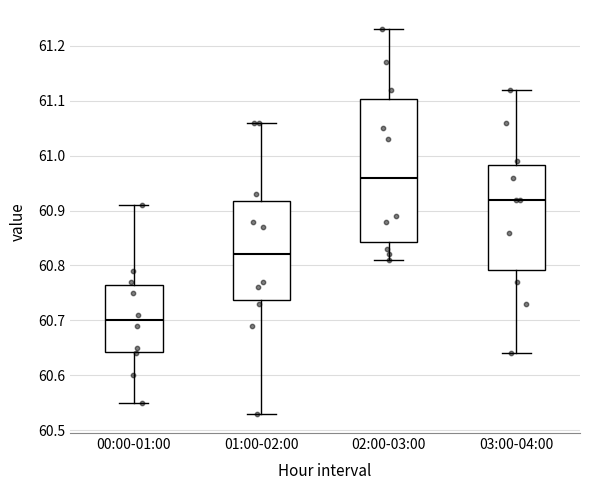

Where does the lower whisker of the box for 00:00-01:00 end on the y-axis? The values are not printed on the chart, so give them approximately, as read against the axis.

60.55